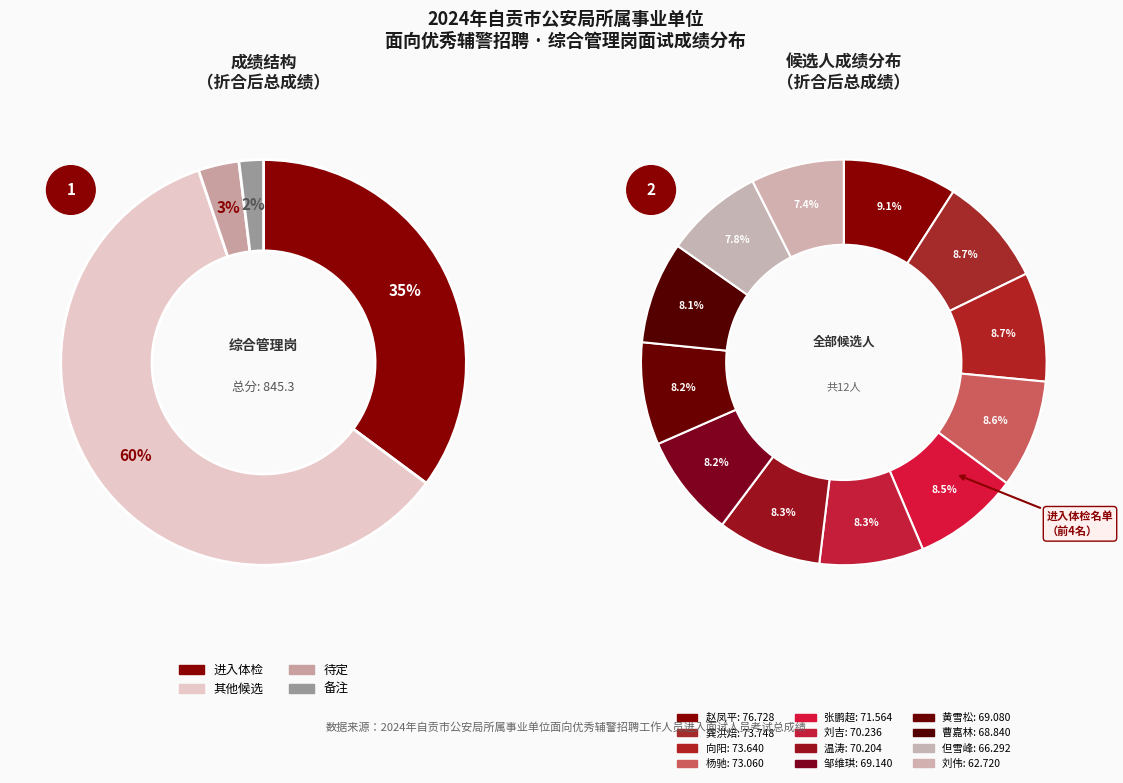

What is the largest slice in the pie chart?

赵凤平